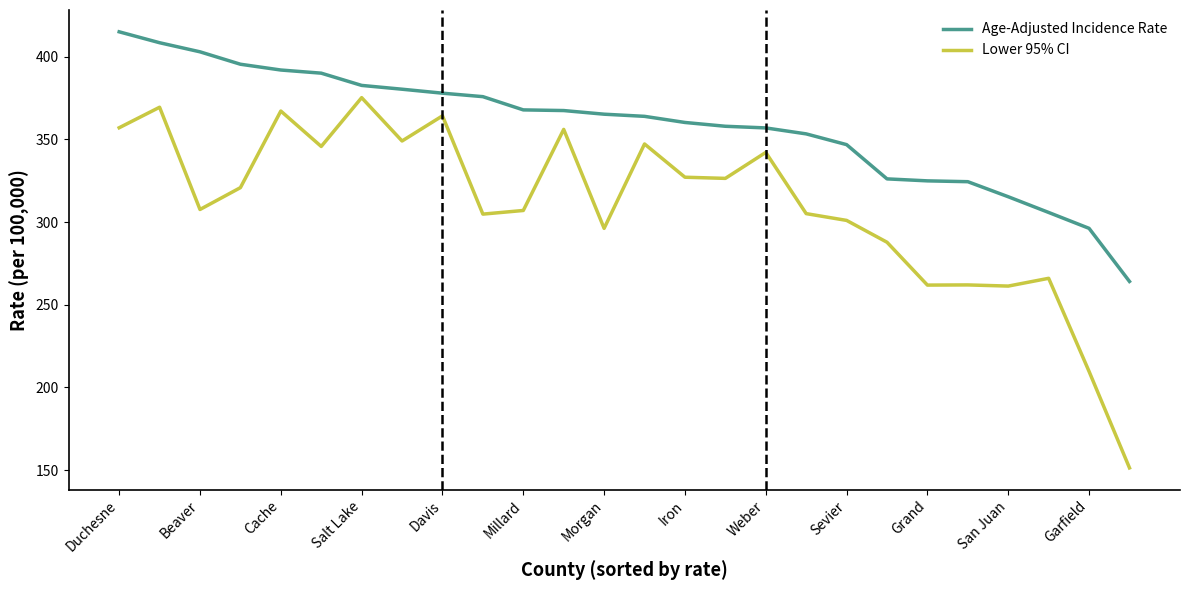

List the series in order of their peak value, highest first.

Age-Adjusted Incidence Rate, Lower 95% CI